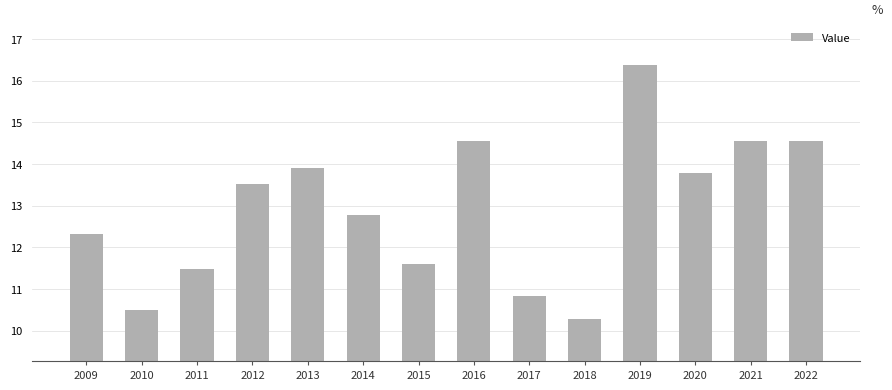

What is the greatest value displayed?

16.4